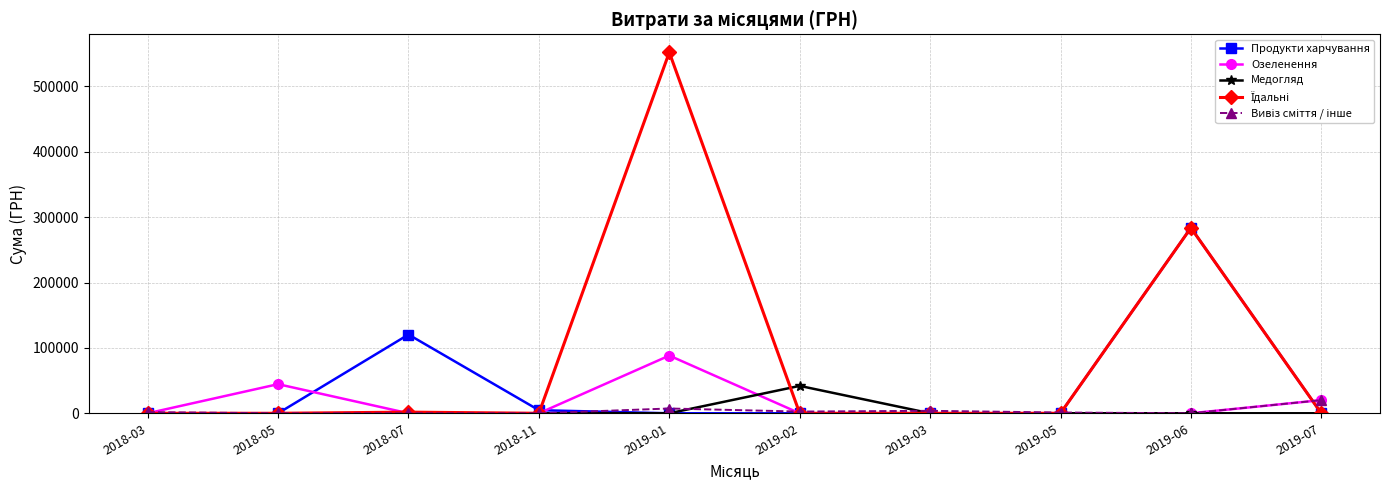

True or false: Озеленення and Продукти харчування cross at least once.

True